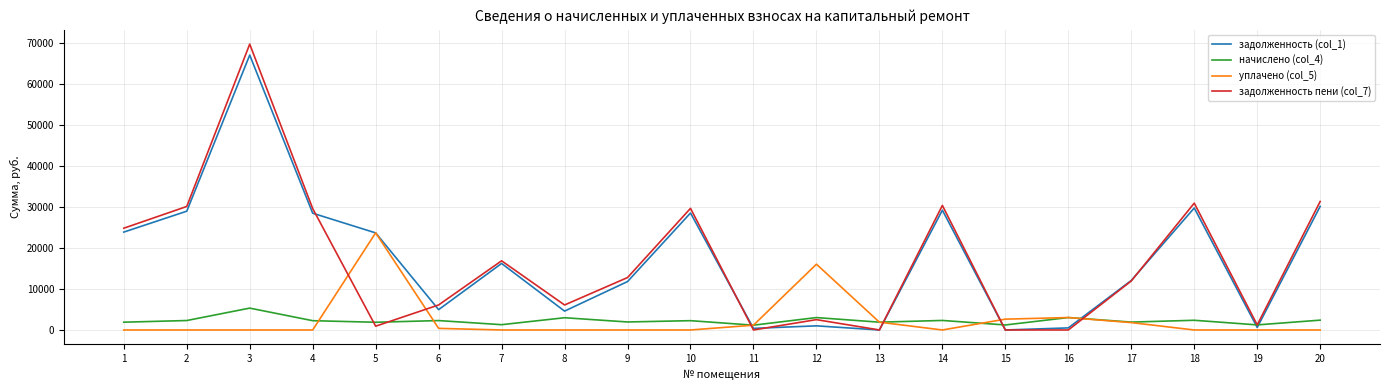

How many lines are shown in the chart?

4